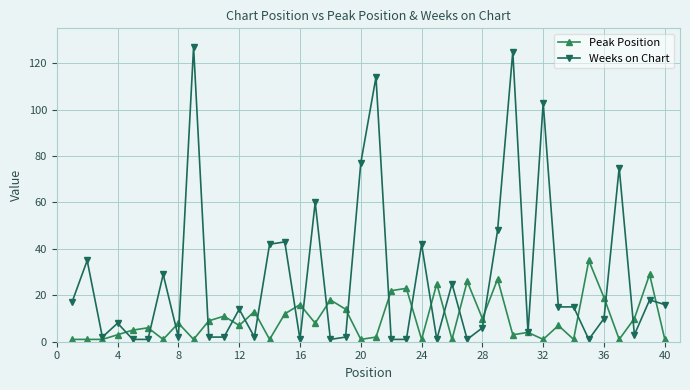

Which series has the widest spread of values?

Weeks on Chart